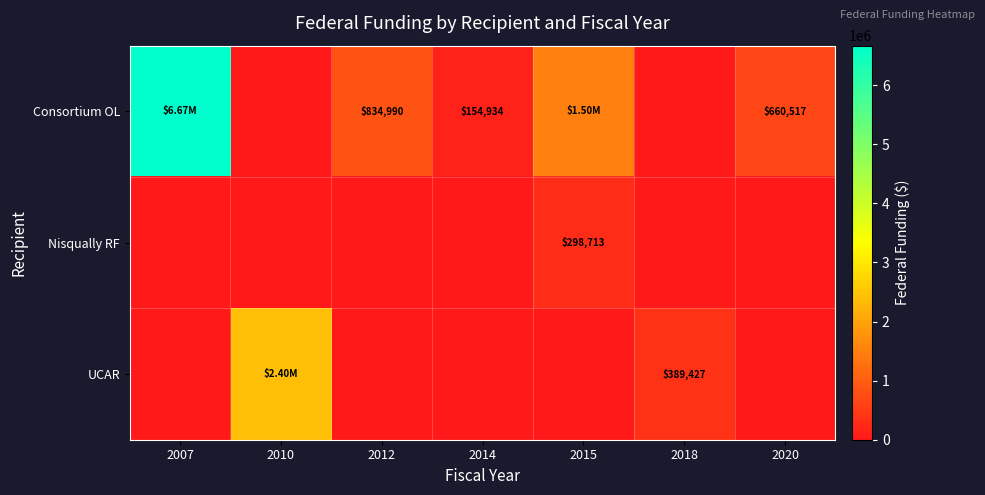

Which series has the largest range (max minus min)?

Consortium OL